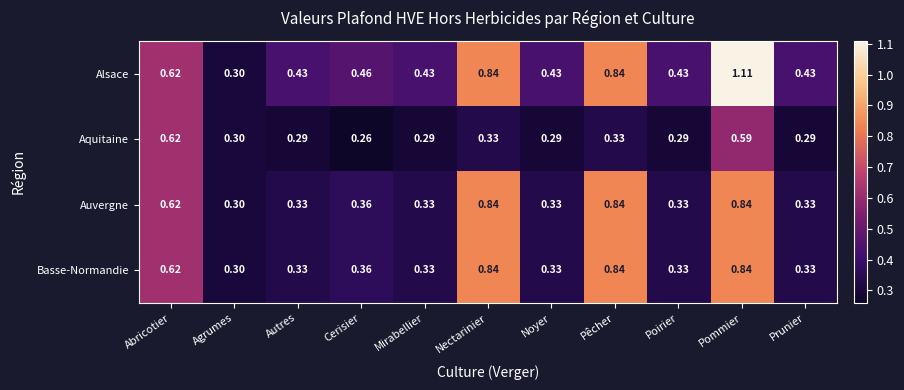

At which label is Basse-Normandie closest to 0?

Agrumes